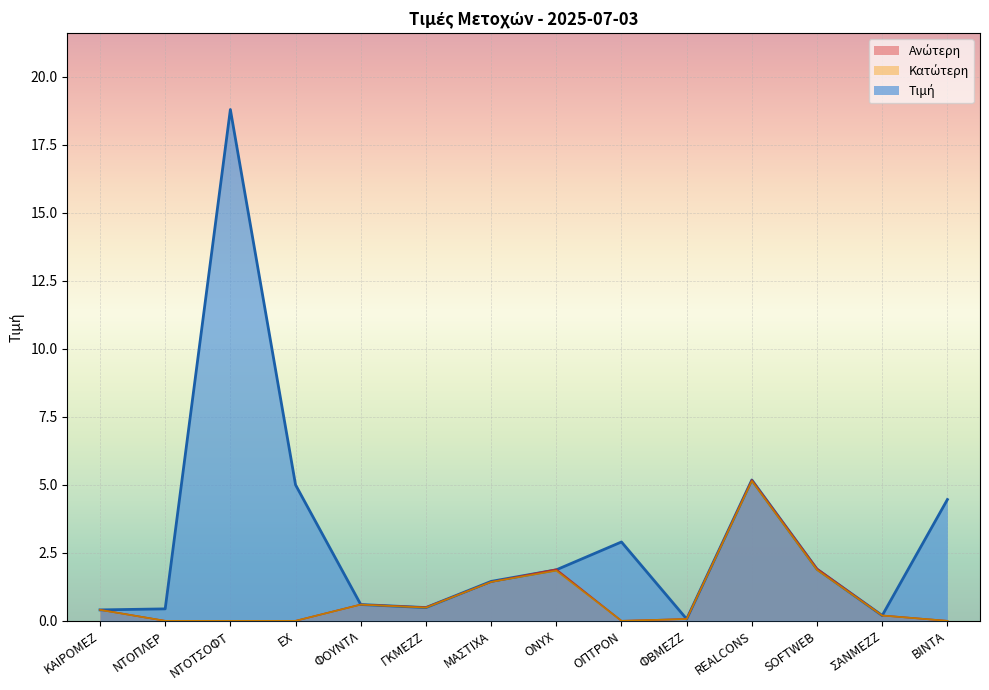

What value does the Ανώτερη series have at SOFTWEB?

1.9